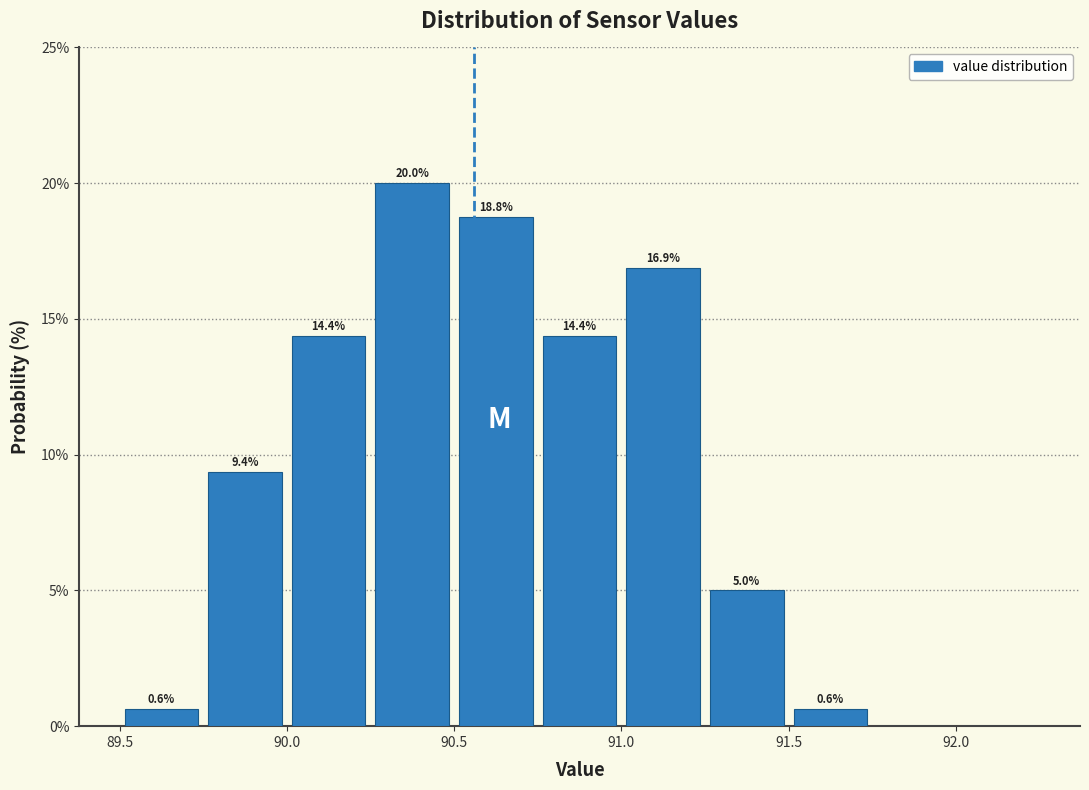

Over which range of the x-axis is the bar tallest?

90.25 to 90.50